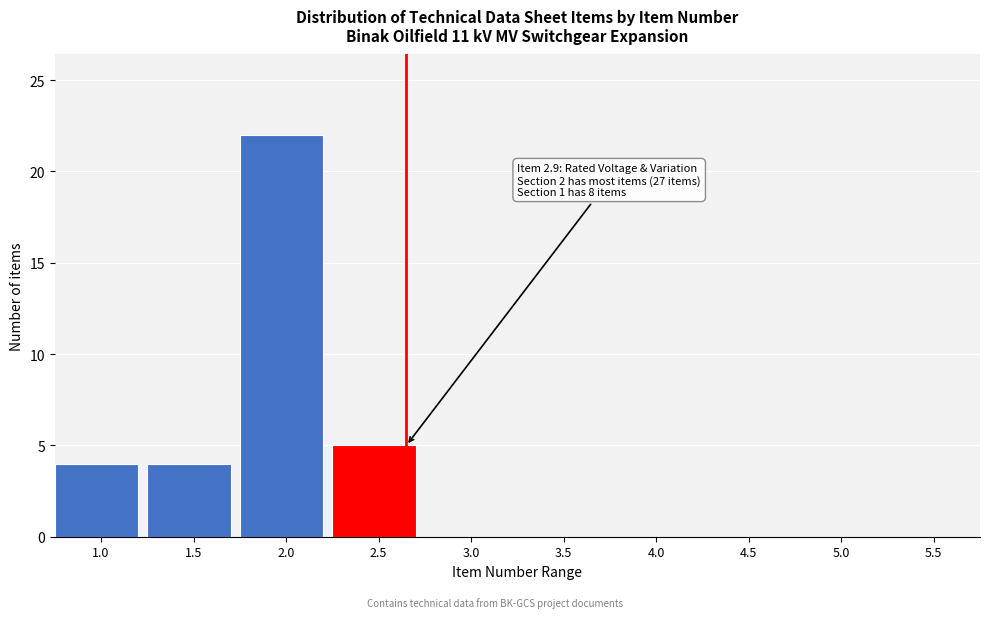

Reading left to right, extract all data points from this chart.

1.0=4	1.5=4	2.0=22	2.5=5	3.0=0	3.5=0	4.0=0	4.5=0	5.0=0	5.5=0